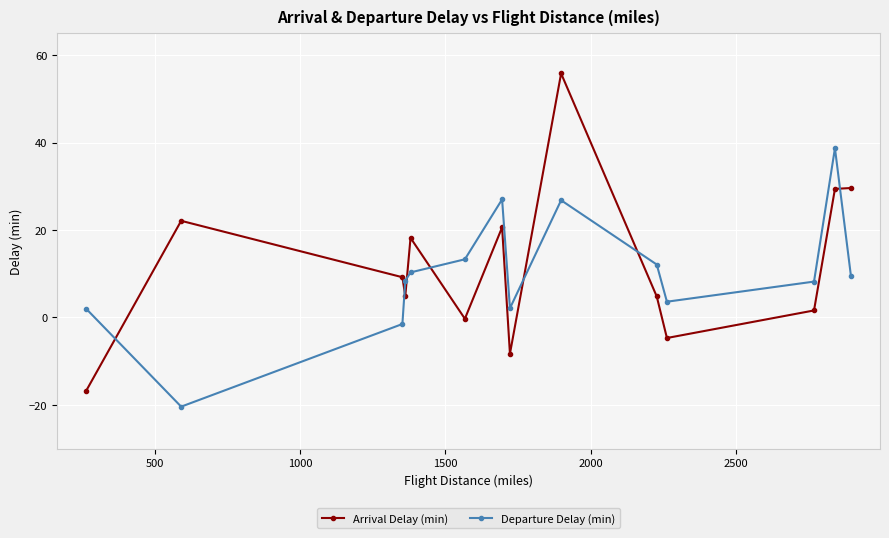

Count the number of categories in the chart.

14